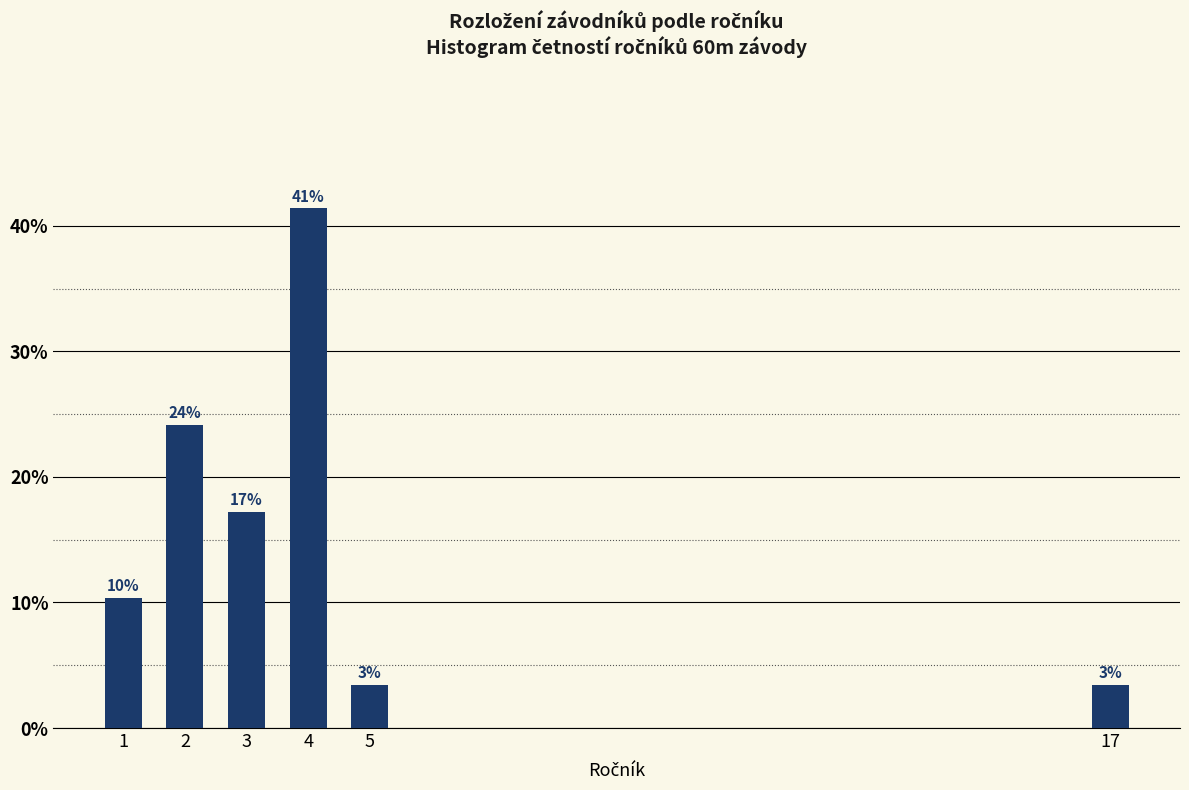

How many bars are there in total?

6